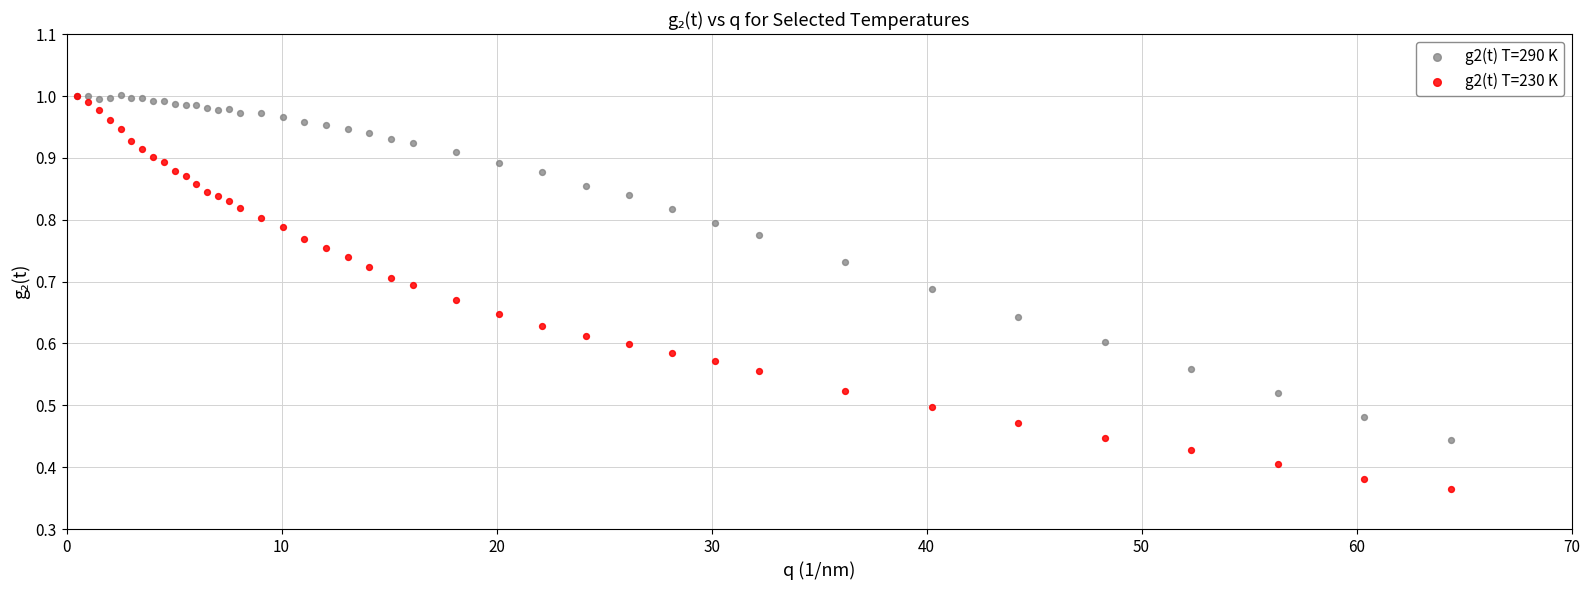

Which series has the largest Y range (max minus min)?

g2(t) T=230 K